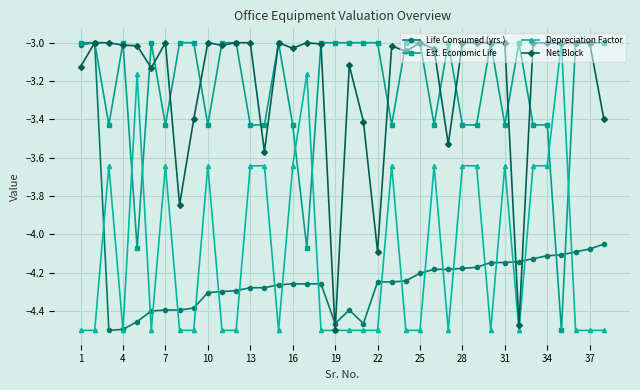

Count the number of categories in the chart.

38